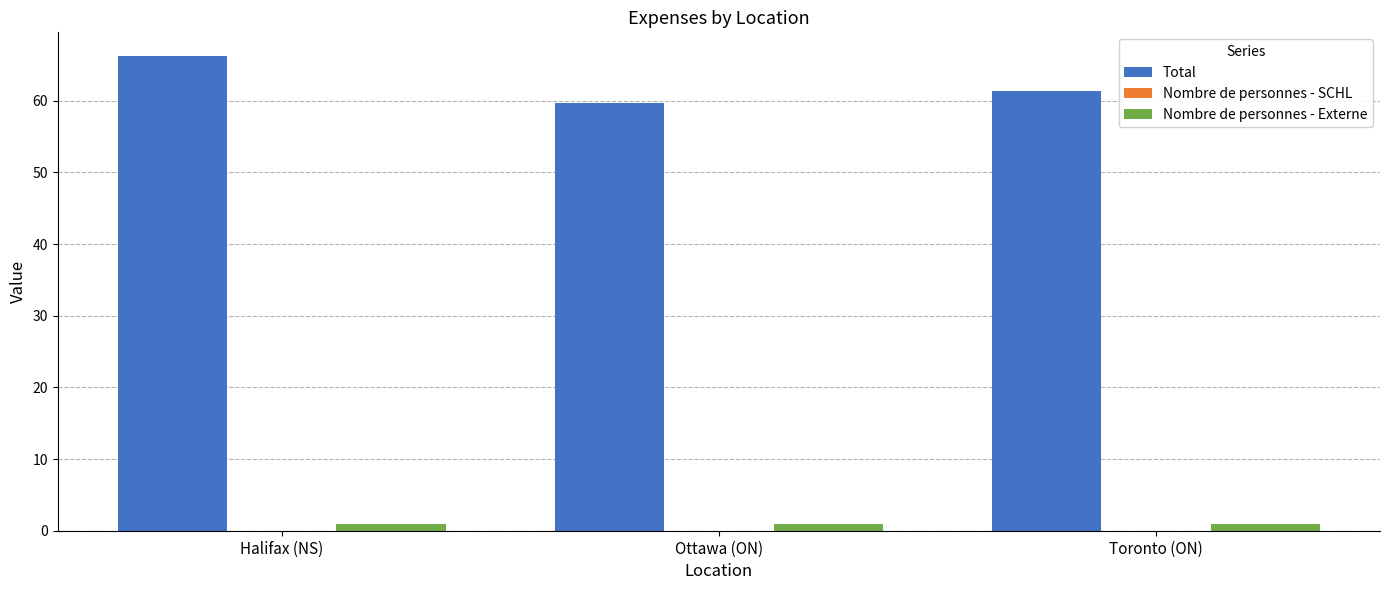

Which series has the largest range (max minus min)?

Total